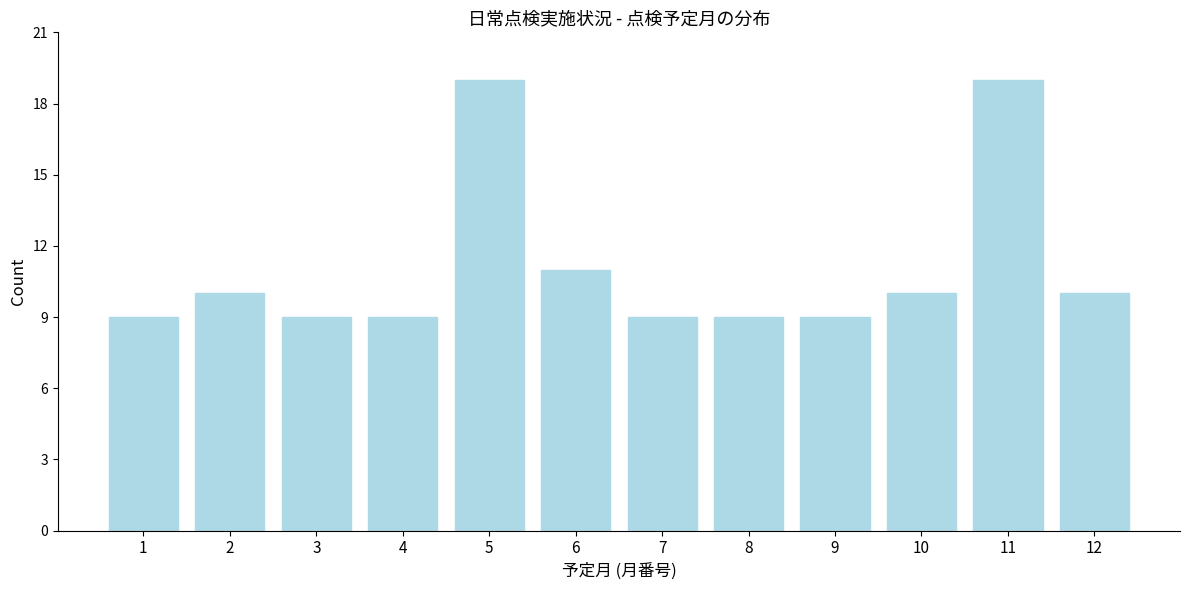

Reading left to right, extract all data points from this chart.

9	10	9	9	19	11	9	9	9	10	19	10